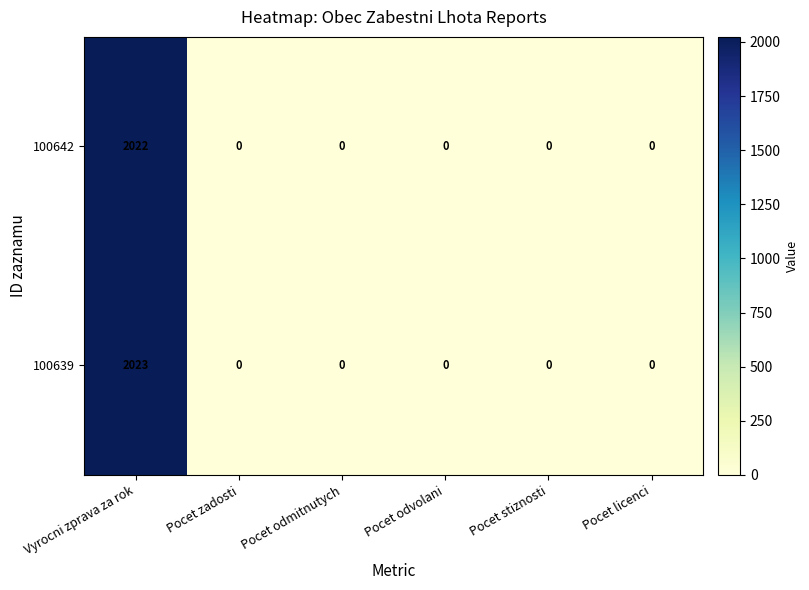

Count the number of data series in this chart.

2